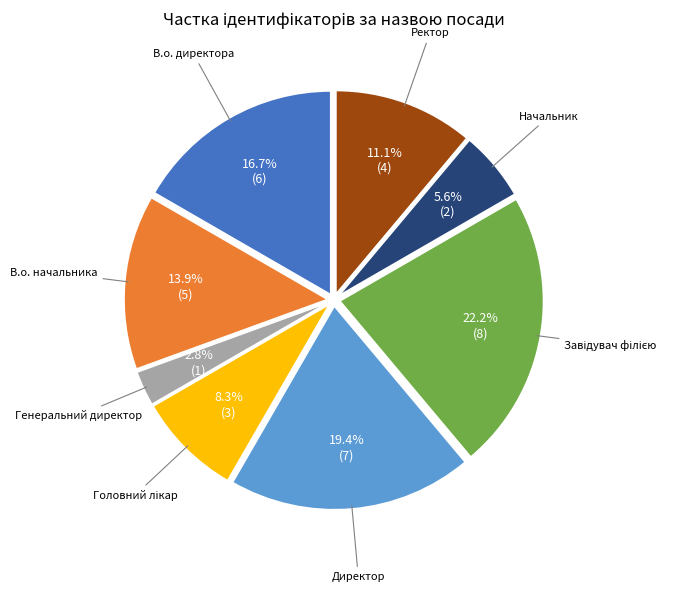

Is there any slice that represents more than half of the pie?

No